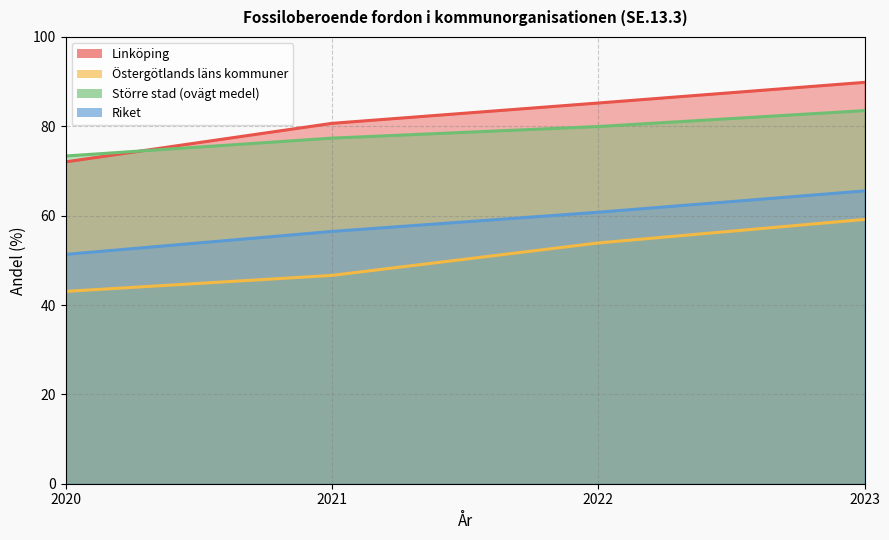

What are all the series names shown in the legend?

Linköping, Östergötlands läns kommuner, Större stad (ovägt medel), Riket